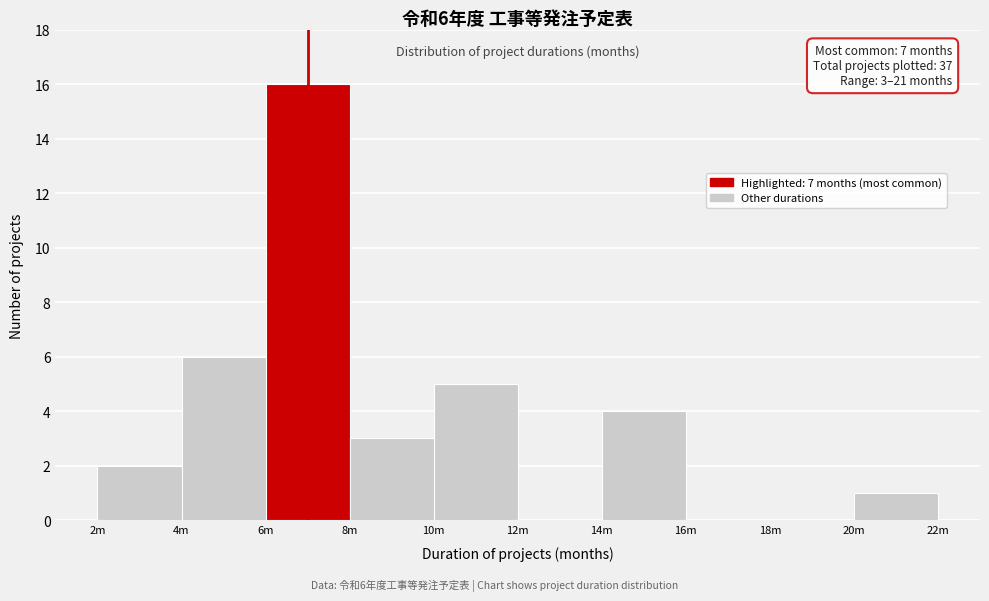

Reading left to right, extract all data points from this chart.

2m=2	4m=6	6m=16	8m=3	10m=5	12m=0	14m=4	16m=0	18m=0	20m=1